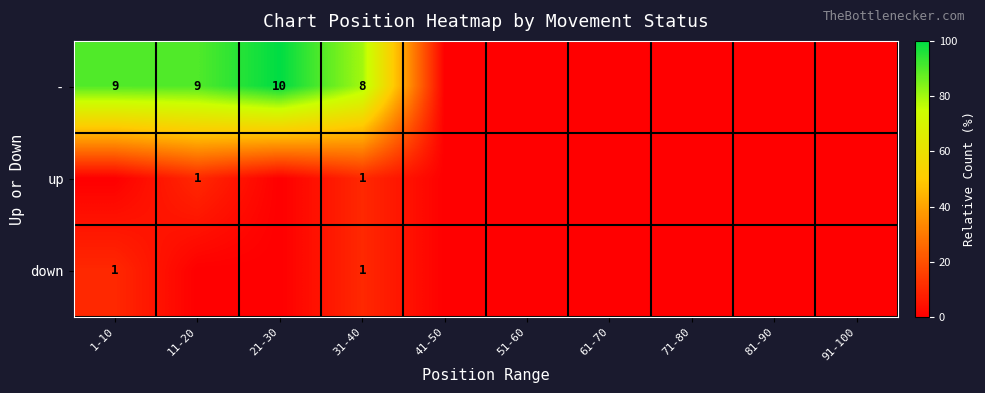

Is it true that - equals 9 at 1-10?

True